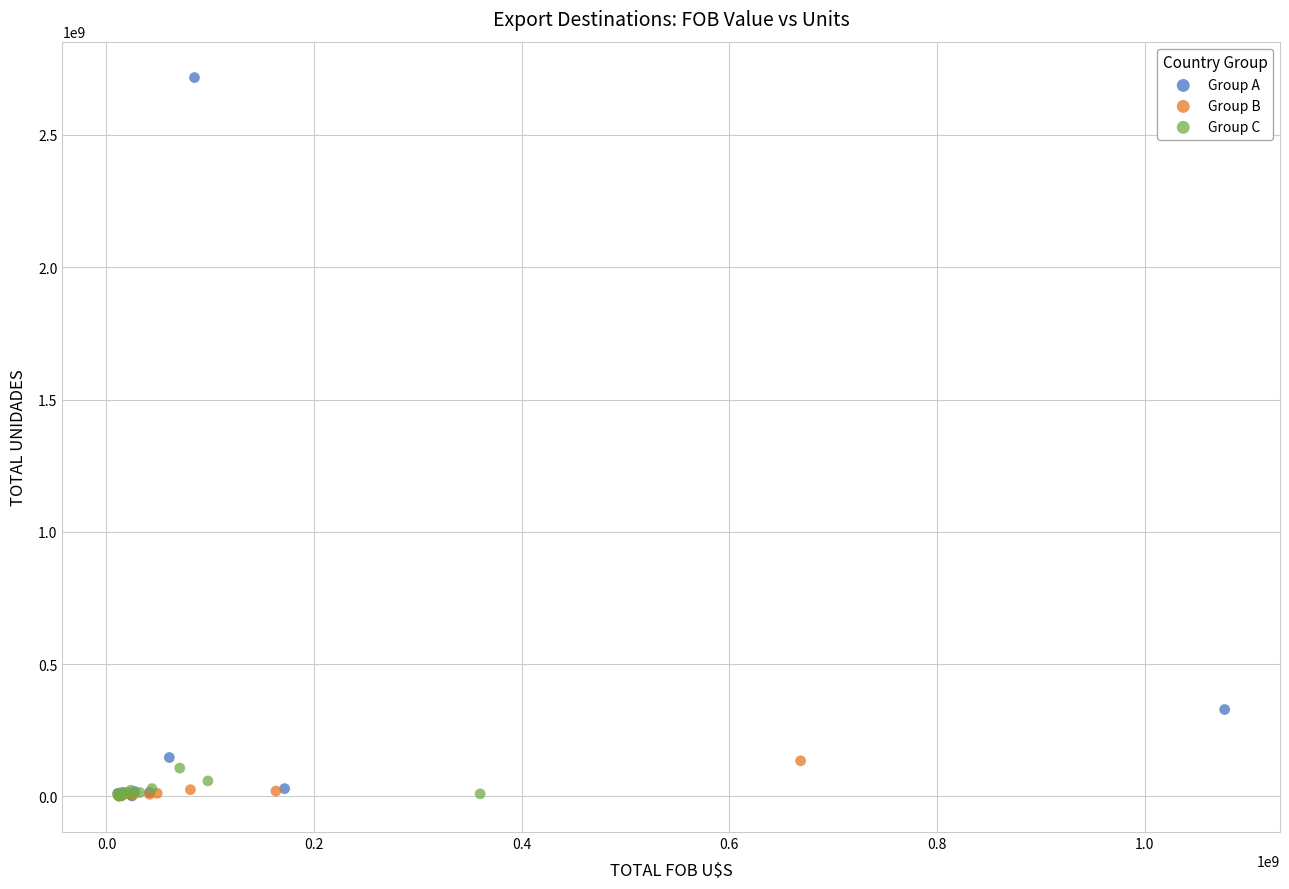

Which series has the widest spread of Y values?

Group A